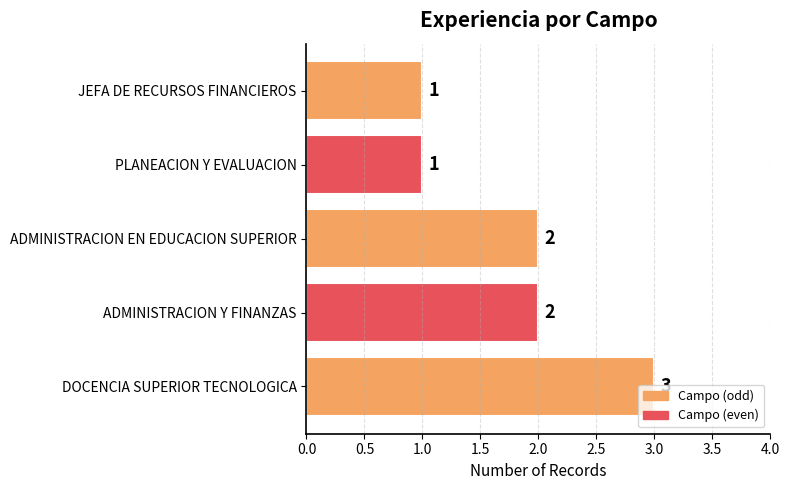

Which has a higher value, PLANEACION Y EVALUACION or ADMINISTRACION Y FINANZAS?

ADMINISTRACION Y FINANZAS